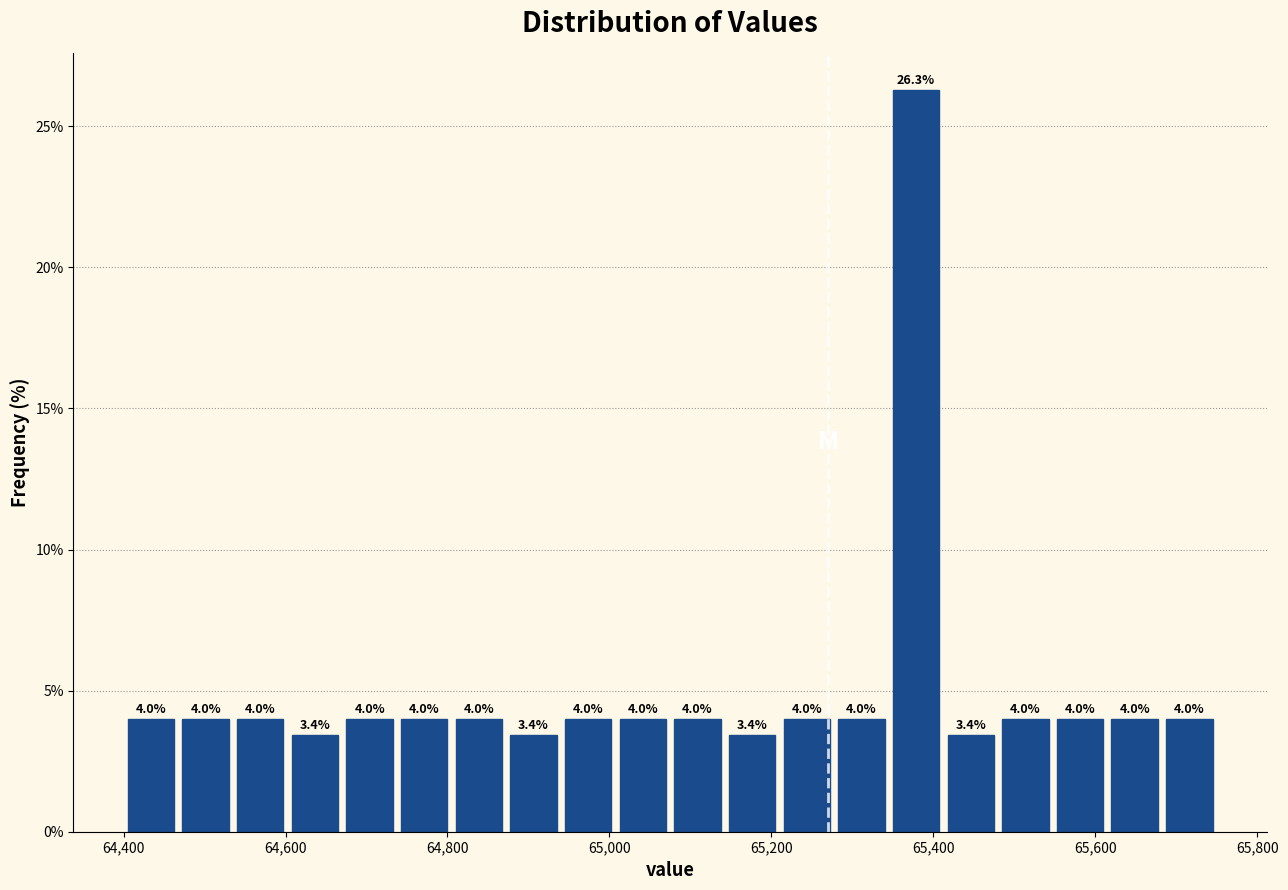

Read against the x-axis, roughly where is the centre of the tallest bar?

65380